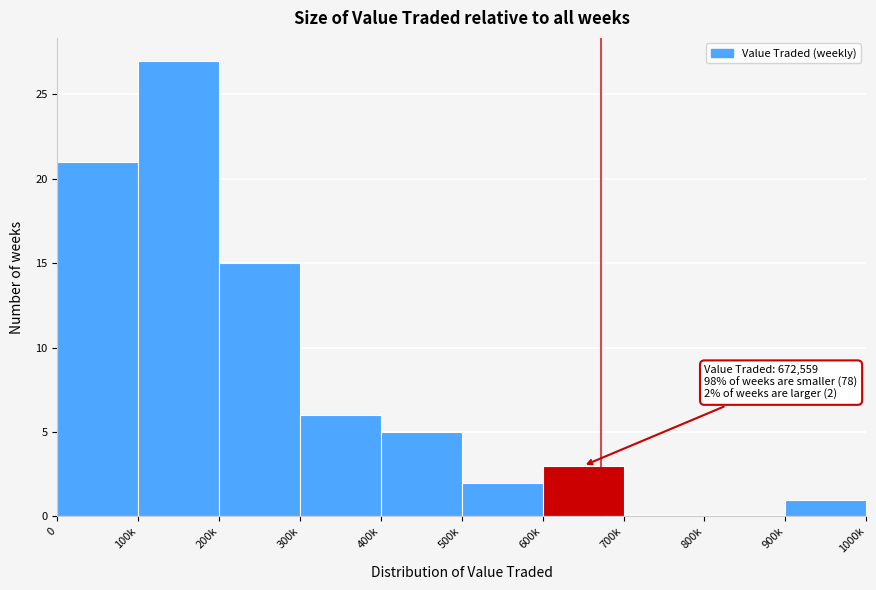

Reading right to left, list all the values displayed in this chart.

900k=1	800k=0	700k=0	600k=3	500k=2	400k=5	300k=6	200k=15	100k=27	0=21